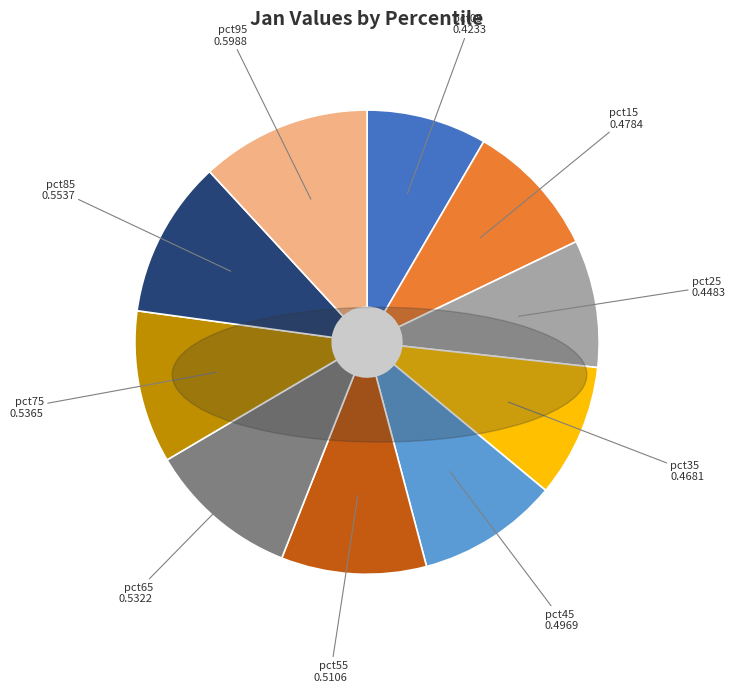

Do pct65 and pct35 together represent more than half of the pie?

No